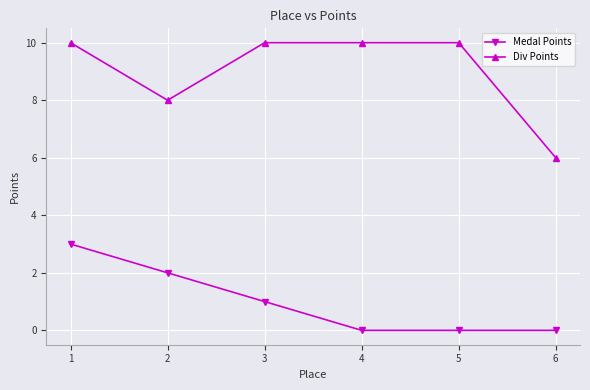

What is the value of the Div Points point at the 5th from the left?

10